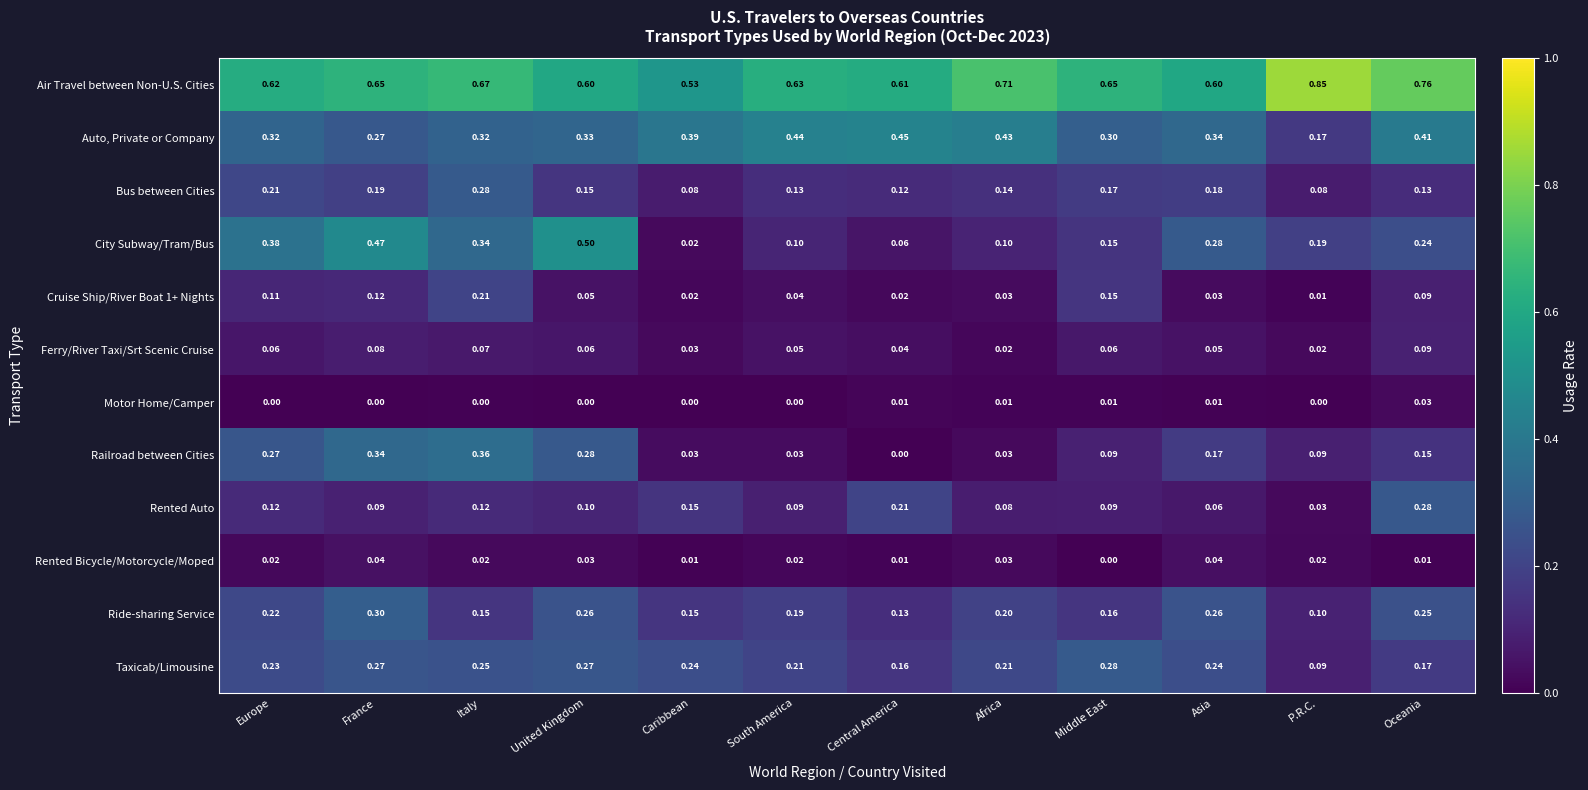

Which series has the largest total across all categories?

Air Travel between Non-U.S. Cities